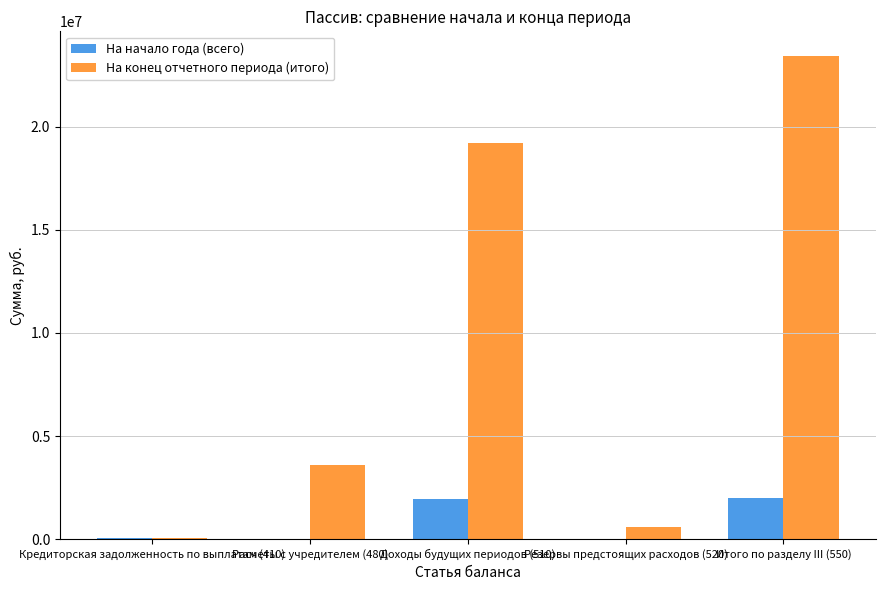

How many groups of bars are there?

5